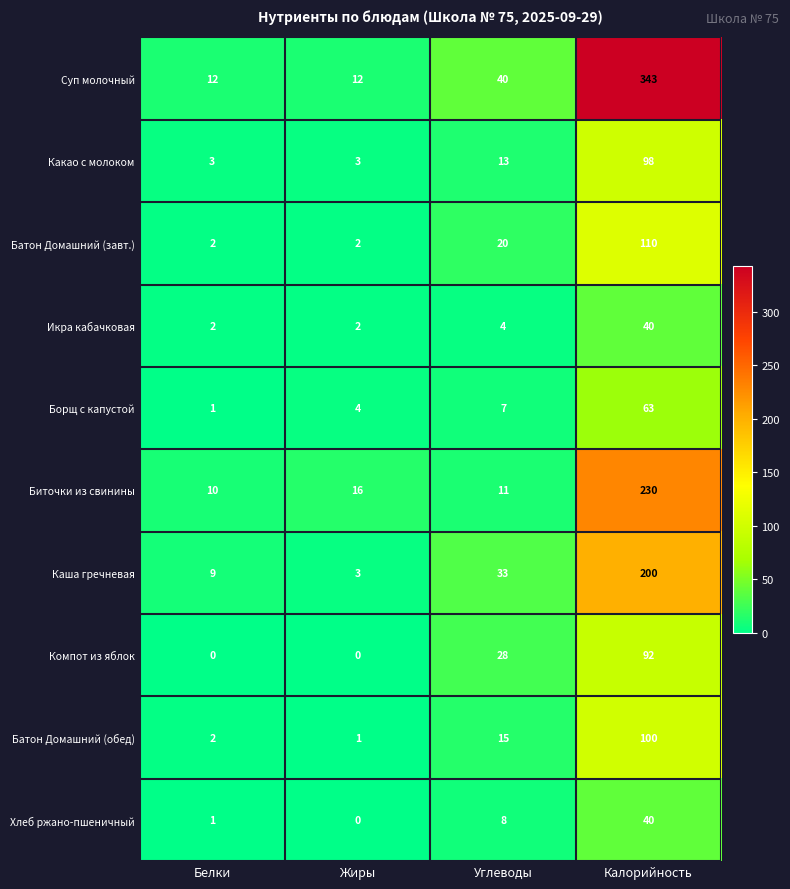

Read the Хлеб ржано-пшеничный value at Углеводы.

8